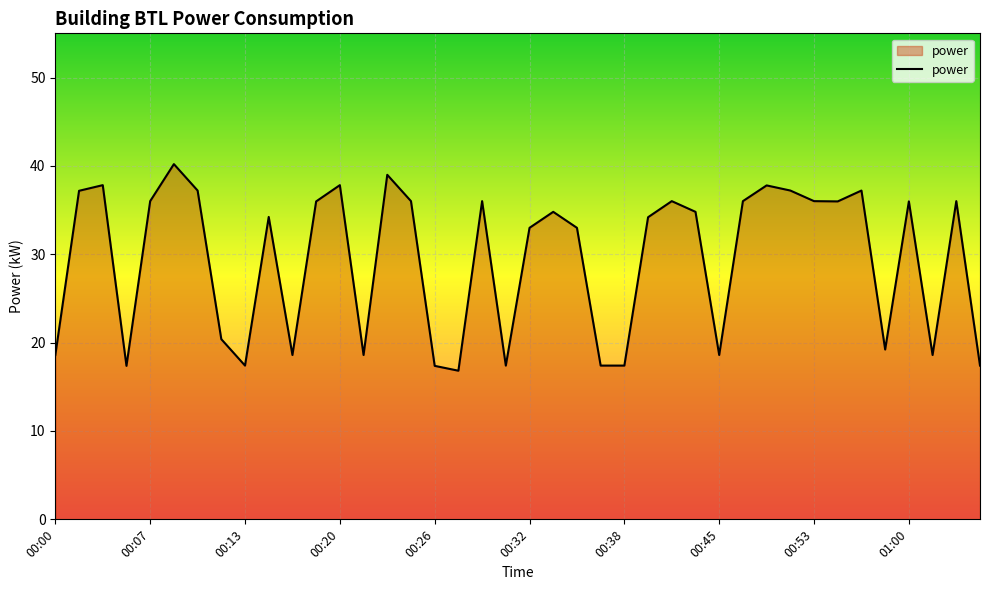

What is the smallest value displayed?

16.8